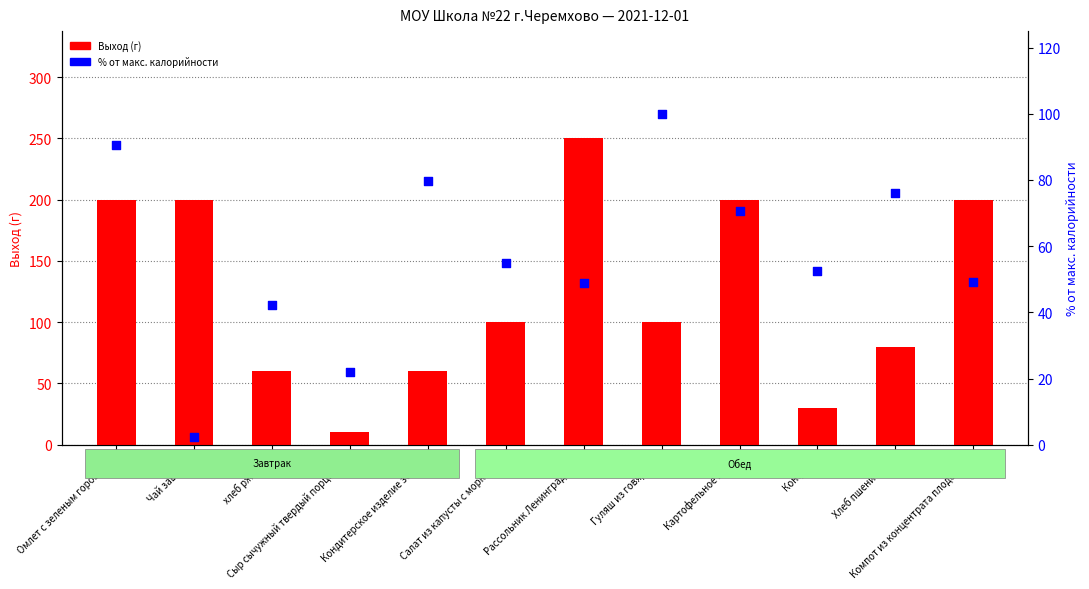

What are all the series names shown in the legend?

Выход (г), % от макс. калорийности